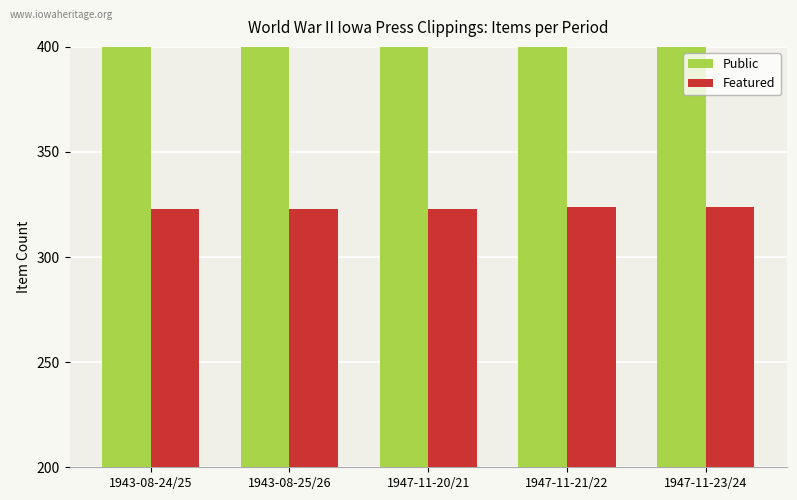

Which category has the highest value across all series?

1943-08-24/25